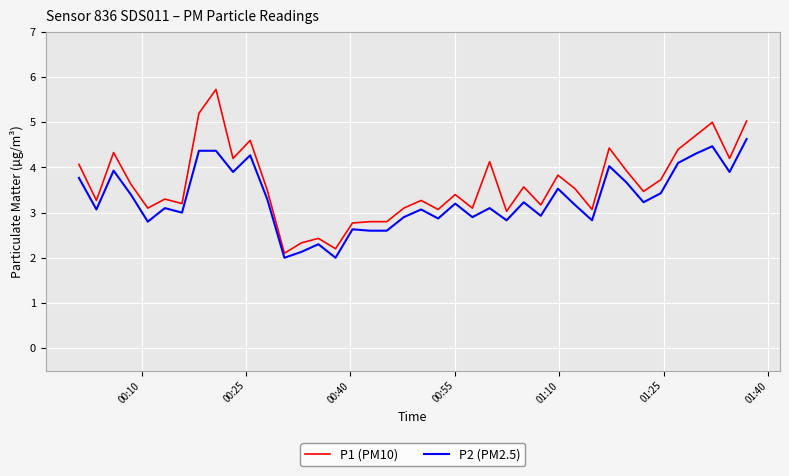

Which series has the largest range (max minus min)?

P1 (PM10)